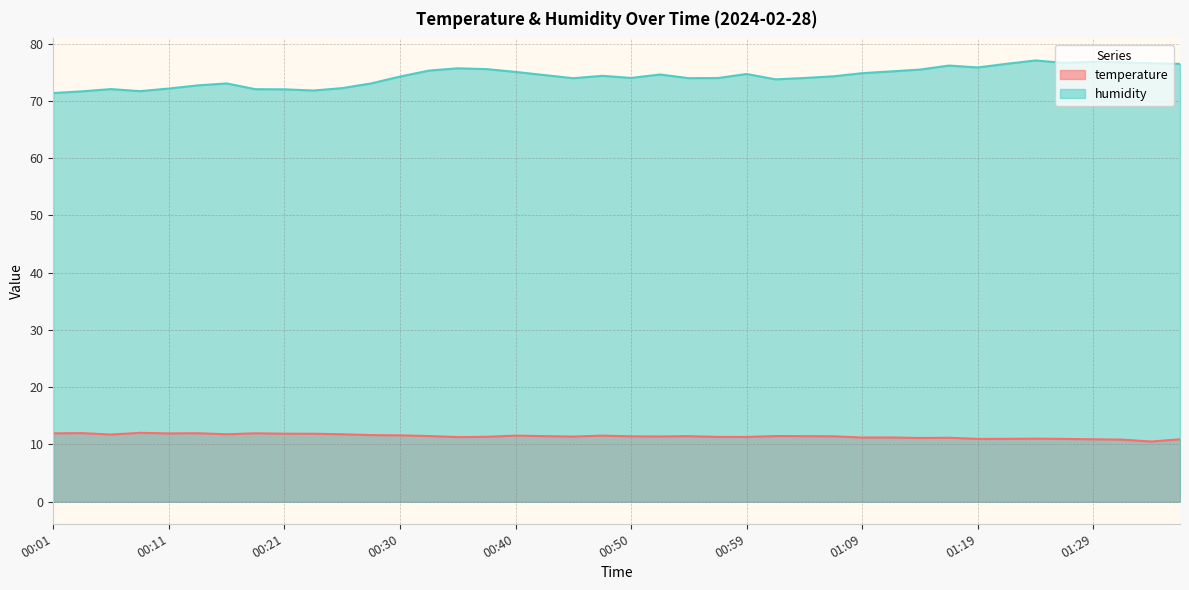

What is the label of the 10th point from the right?

01:14